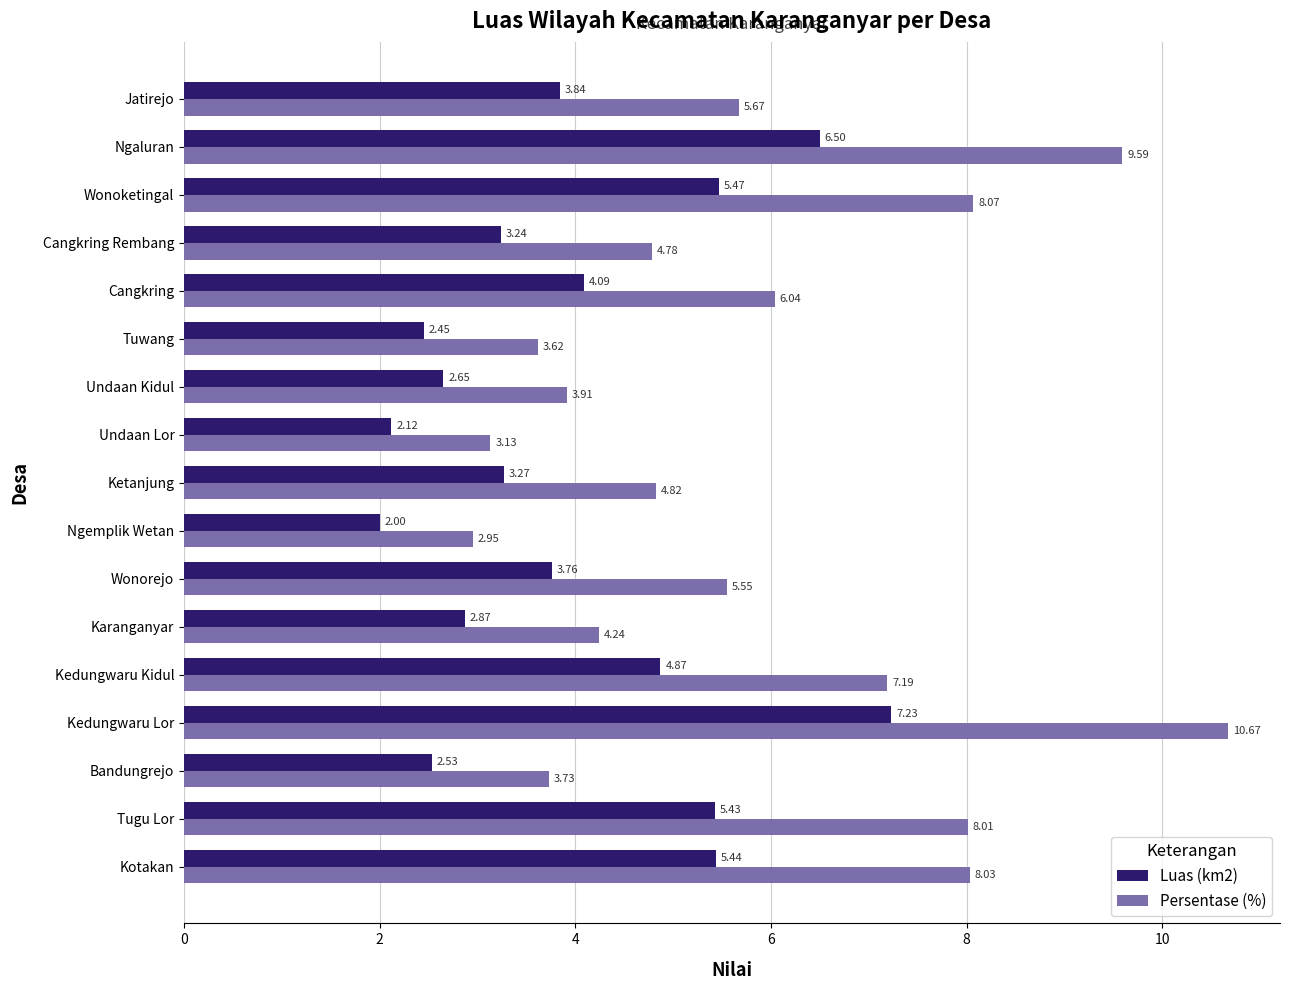

What is the highest value of the Persentase (%) series?

10.7